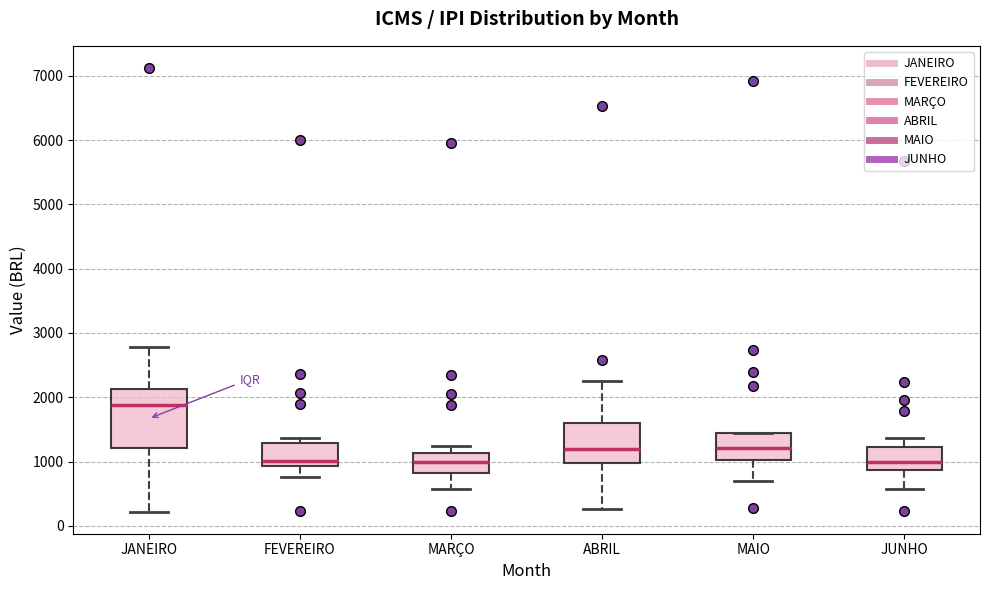

Reading left to right, transcribe this box plot: for each box, give where its median line is, the range the box spans, and where its two whiskers end, as read against the y-axis. The values are not printed on the chart, so give them approximately, as read against the axis.

JANEIRO: median 1900, box 1200 to 2100, whiskers 200 to 2800
FEVEREIRO: median 1000, box 900 to 1300, whiskers 800 to 1400
MARÇO: median 1000, box 800 to 1100, whiskers 600 to 1200
ABRIL: median 1200, box 1000 to 1600, whiskers 300 to 2300
MAIO: median 1200, box 1000 to 1400, whiskers 700 to 1400
JUNHO: median 1000, box 900 to 1200, whiskers 600 to 1400